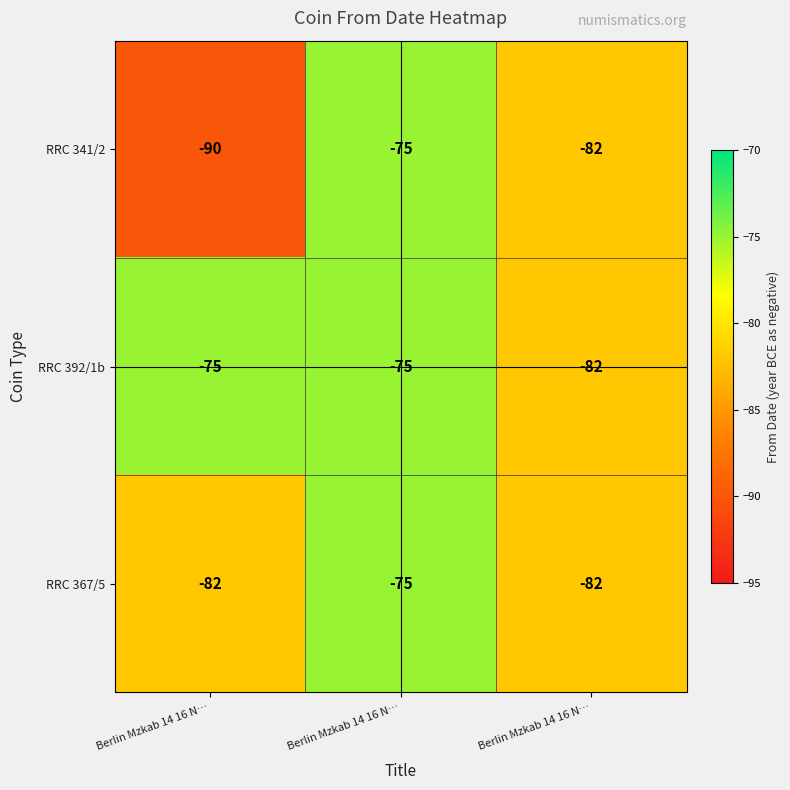

List the series in order of their peak value, highest first.

RRC 341/2, RRC 392/1b, RRC 367/5